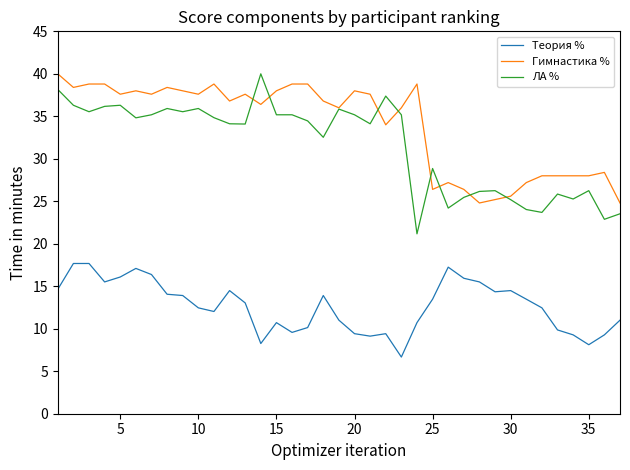

True or false: Гимнастика % and Теория % cross at least once.

False